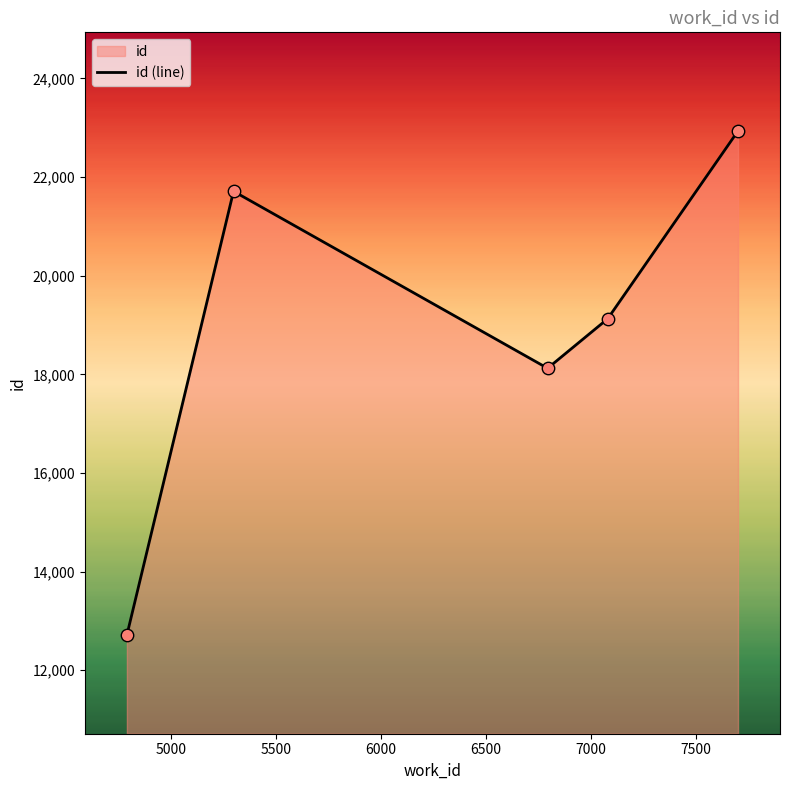

What is the difference between the maximum and minimum values?

10222